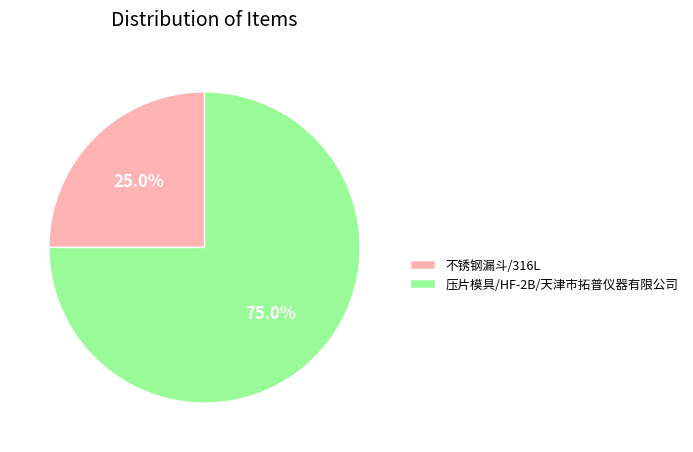

How many slices are in this pie chart?

2